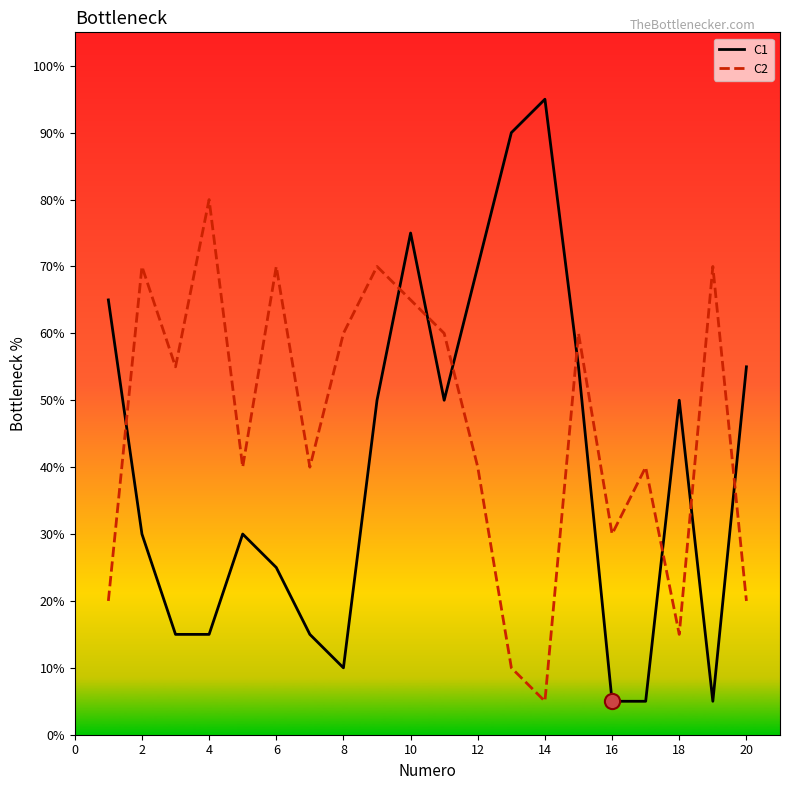

What are all the series names shown in the legend?

C1, C2